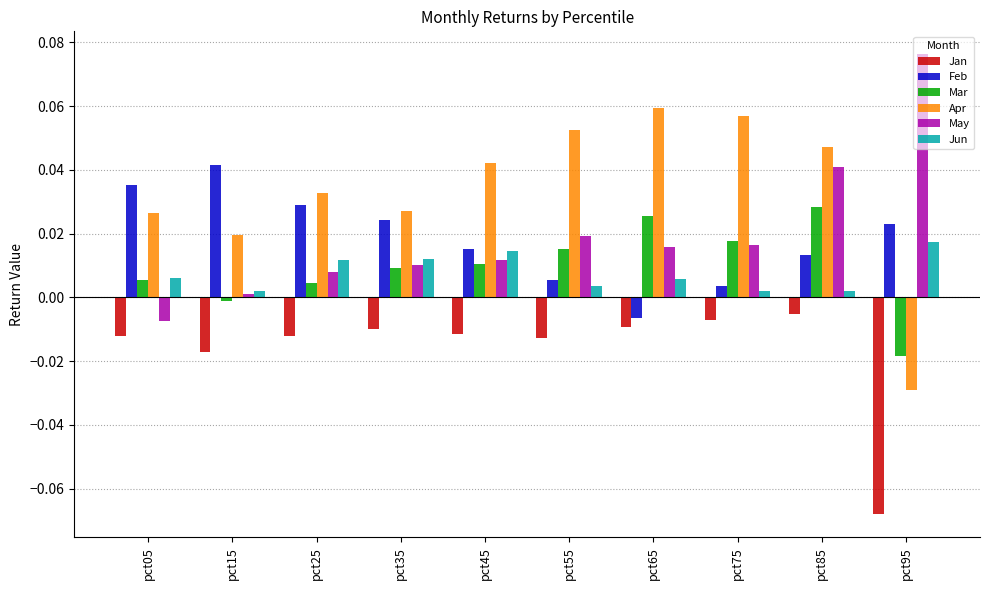

The May series shows 0.0 at pct35. True or false?

True